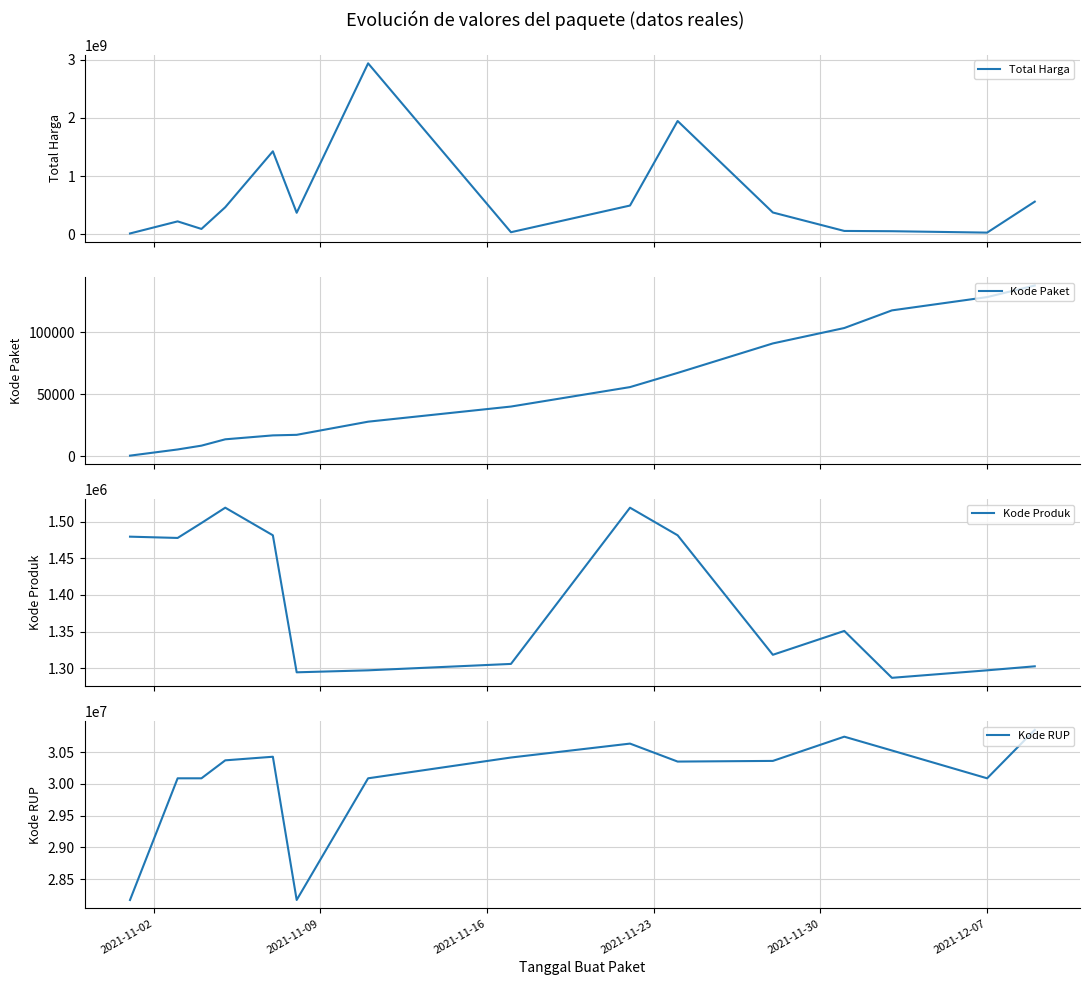

Count the number of categories in the chart.

15